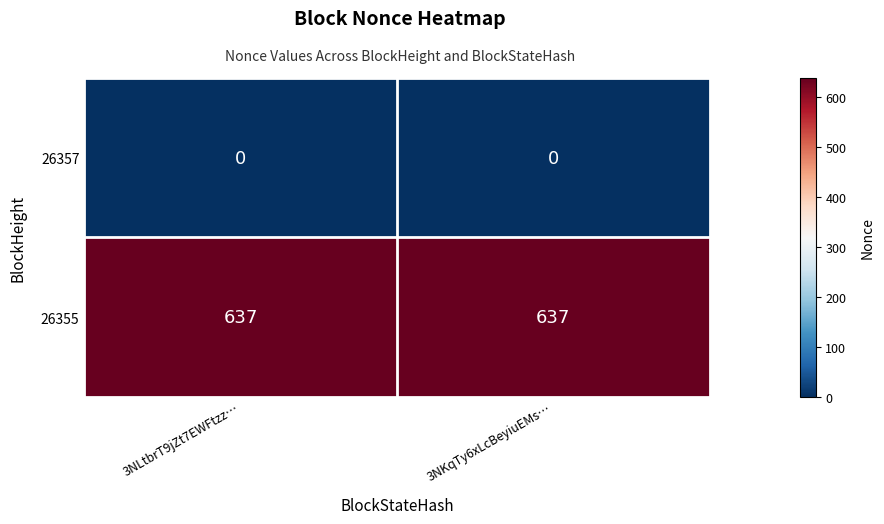

What is the difference between the highest and lowest values at 3NLtbrT9jZt7EWFtzz…?

637